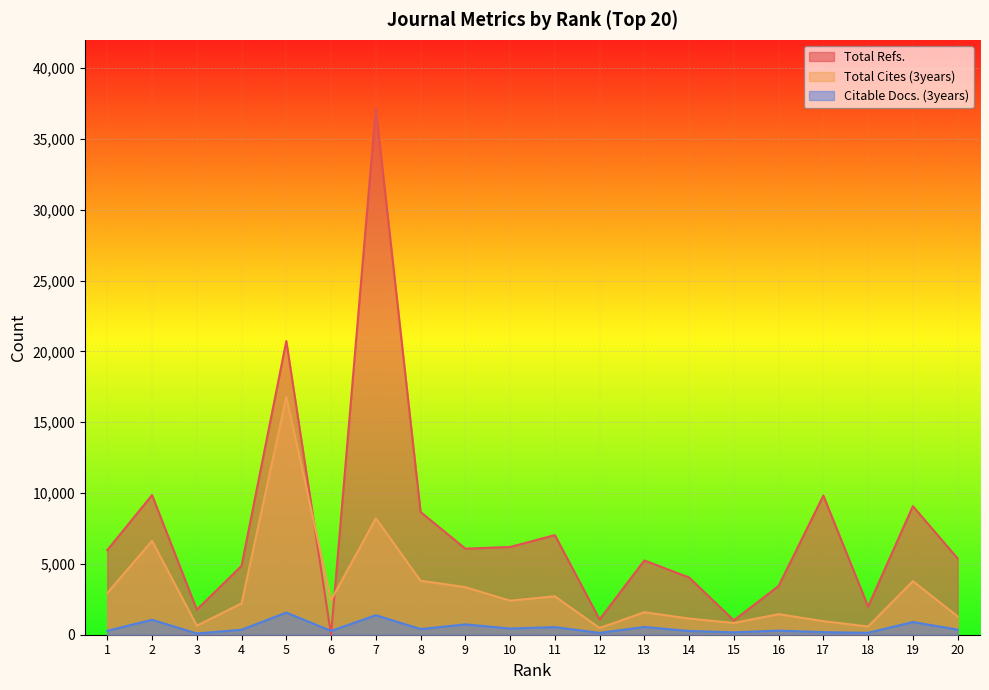

Reading left to right, transcribe all the data shown in this chart.

Total Refs.: 5972	9859	1770	4863	20735	0	37165	8668	6077	6196	7034	1078	5244	4041	1016	3438	9824	1990	9075	5385
Total Cites (3years): 2939	6628	642	2208	16797	2443	8215	3814	3358	2403	2713	475	1589	1143	831	1453	955	580	3786	1293
Citable Docs. (3years): 277	1056	88	351	1563	269	1376	399	731	436	537	130	547	262	169	289	181	133	896	357